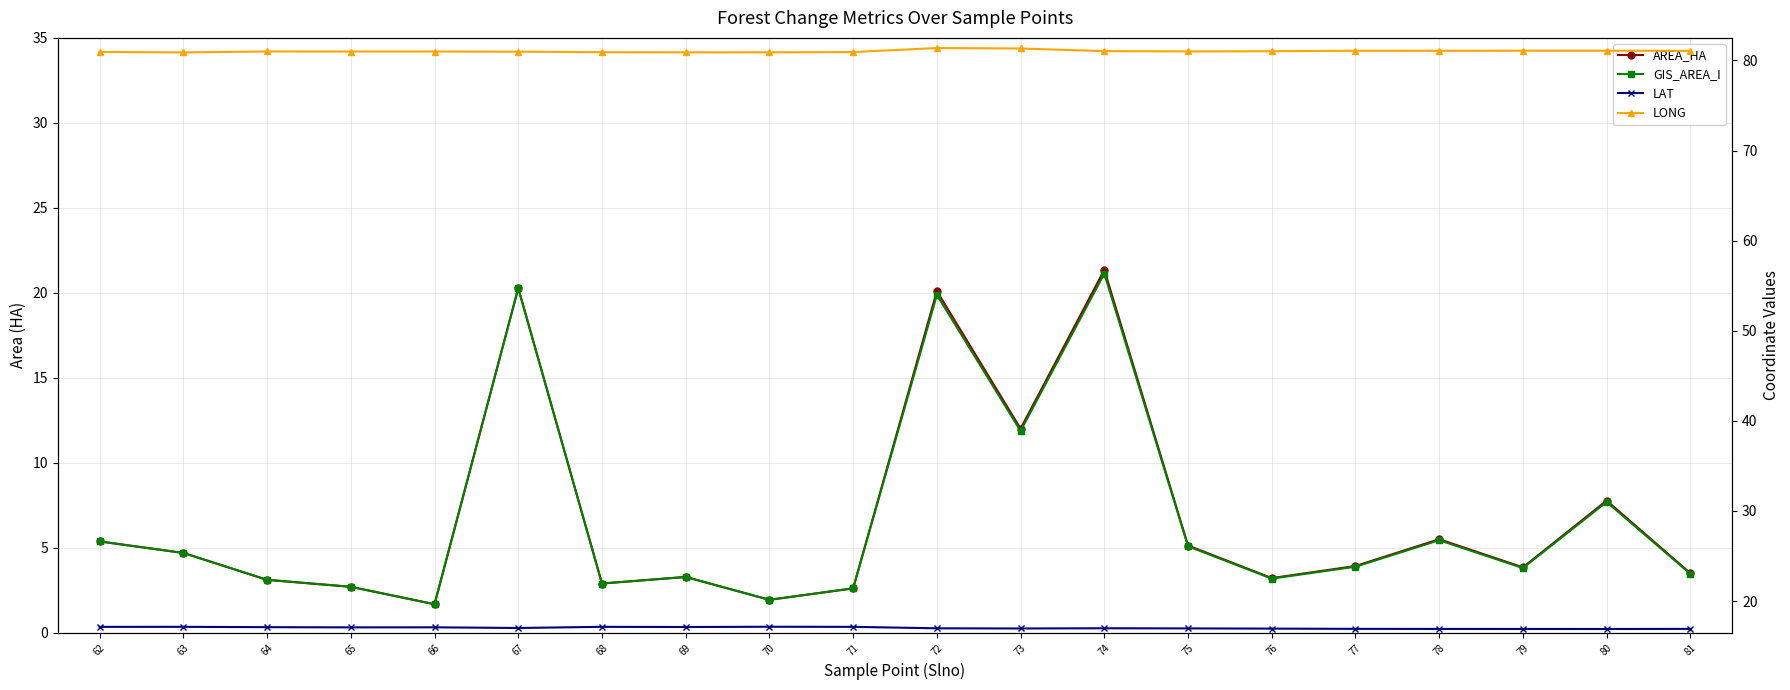

Which series has the largest total across all categories?

LONG